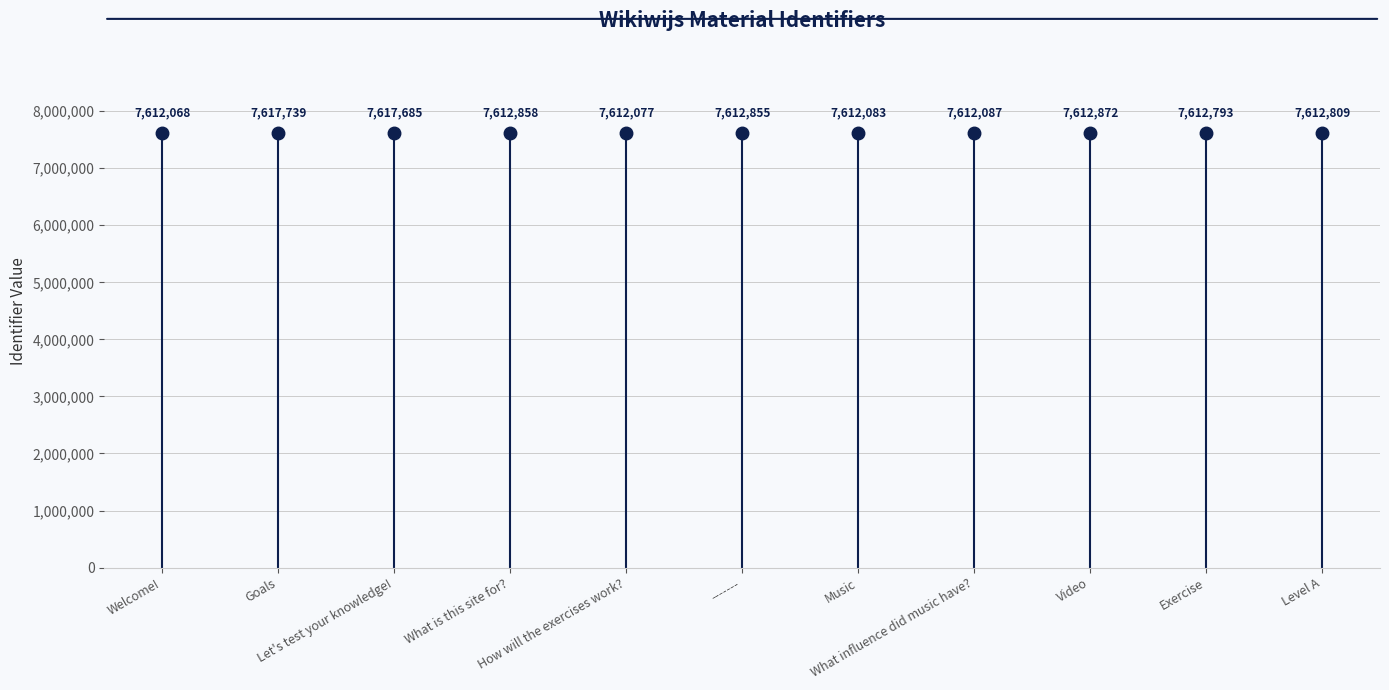

What is the value of the 8th point from the left?

7612087